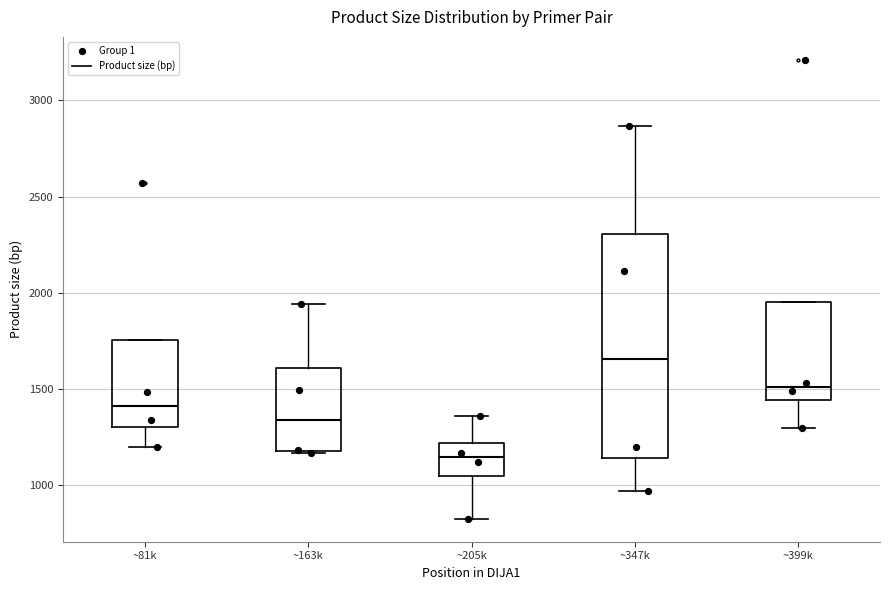

Reading left to right, transcribe this box plot: for each box, give where its median line is, the range the box spans, and where its two whiskers end, as read against the y-axis. The values are not printed on the chart, so give them approximately, as read against the axis.

~81k: median 1400, box 1300 to 1750, whiskers 1200 to 1750
~163k: median 1350, box 1200 to 1600, whiskers 1150 to 1950
~205k: median 1150, box 1050 to 1200, whiskers 850 to 1350
~347k: median 1650, box 1150 to 2300, whiskers 950 to 2850
~399k: median 1500, box 1450 to 1950, whiskers 1300 to 1950